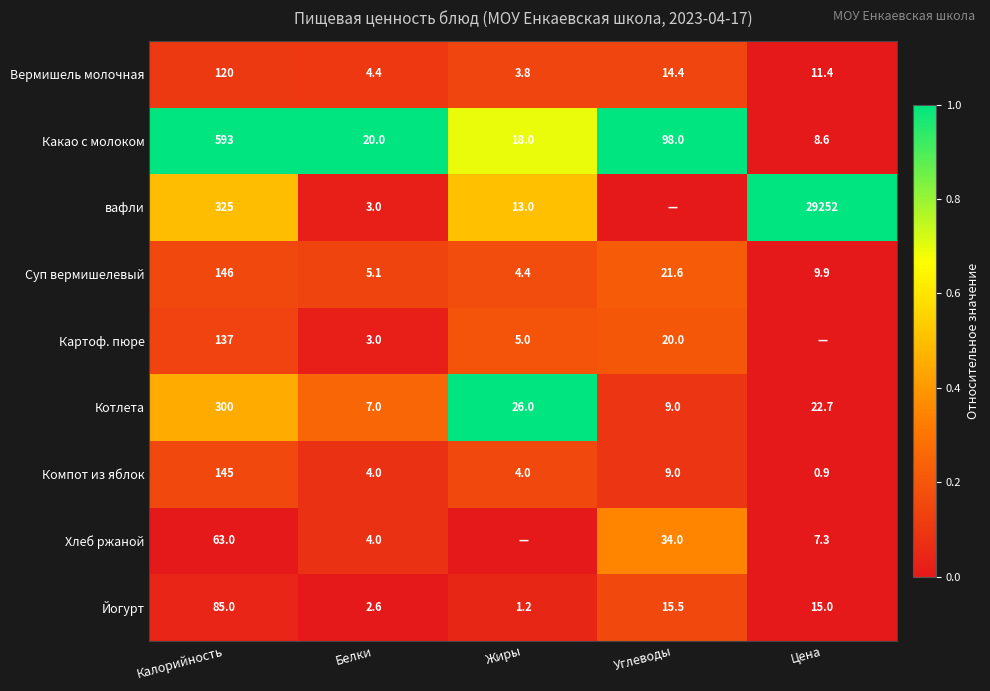

What is the highest value of the Йогурт series?

85.0